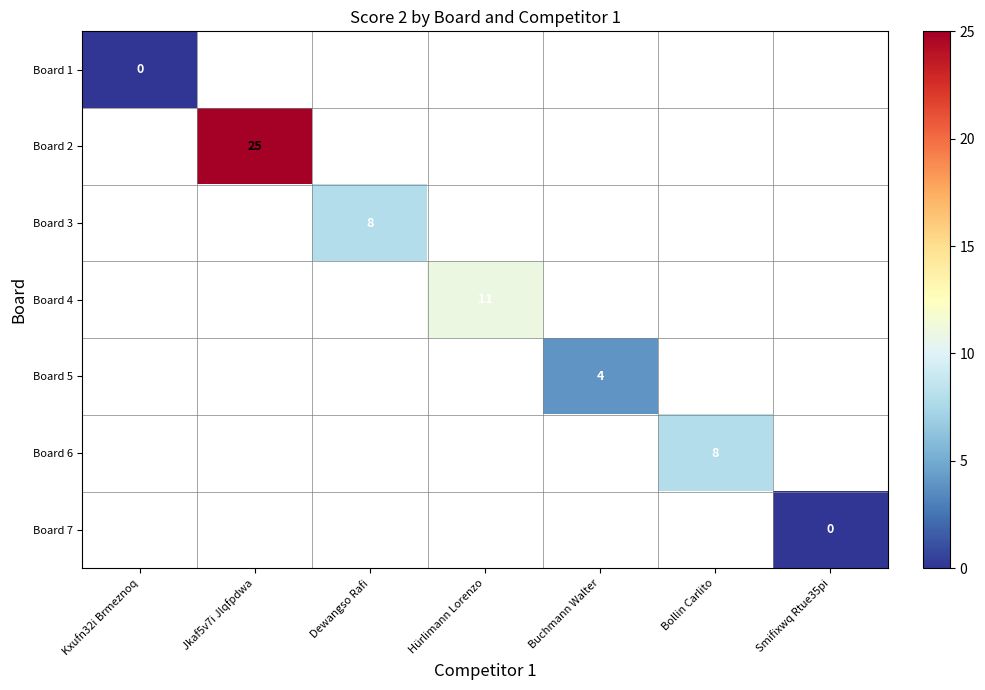

Is it true that Board 5 equals 4 at Buchmann Walter?

True